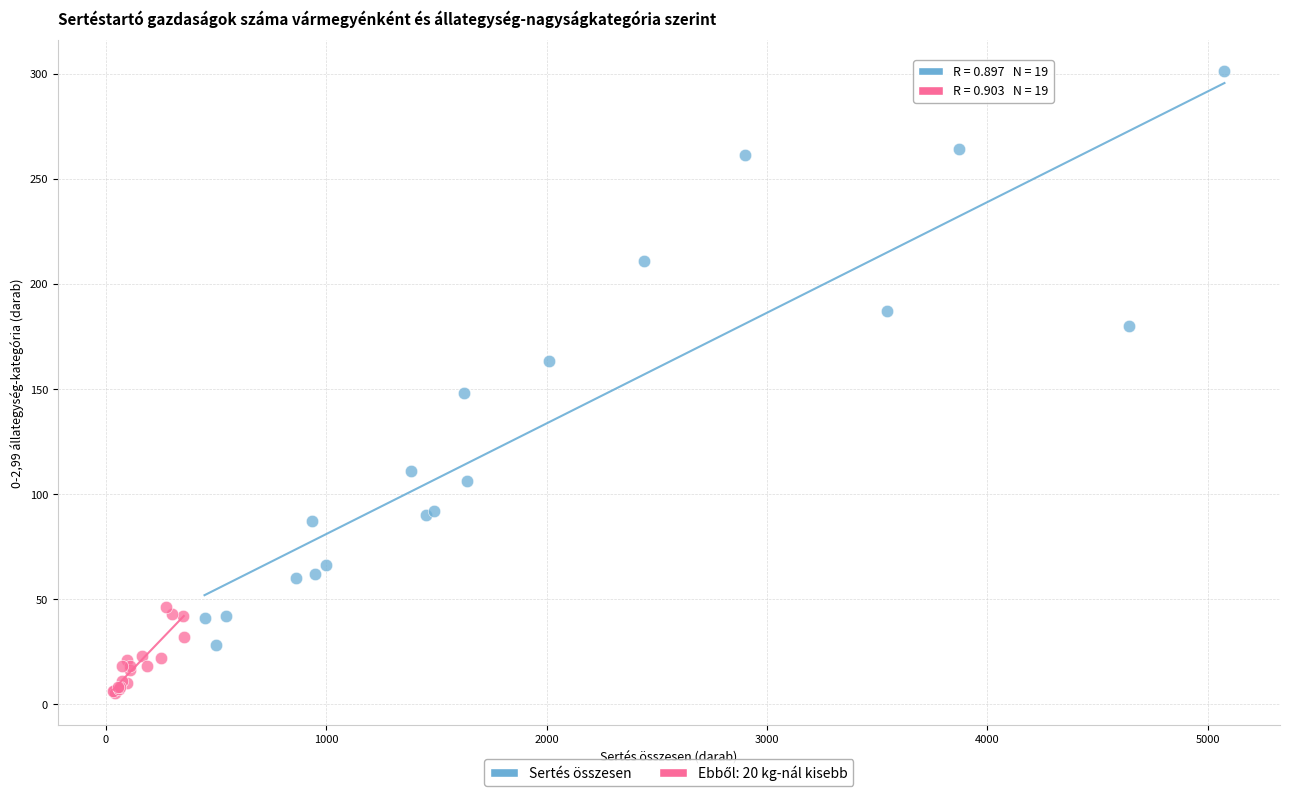

Which series contains the highest Y value?

Sertés összesen